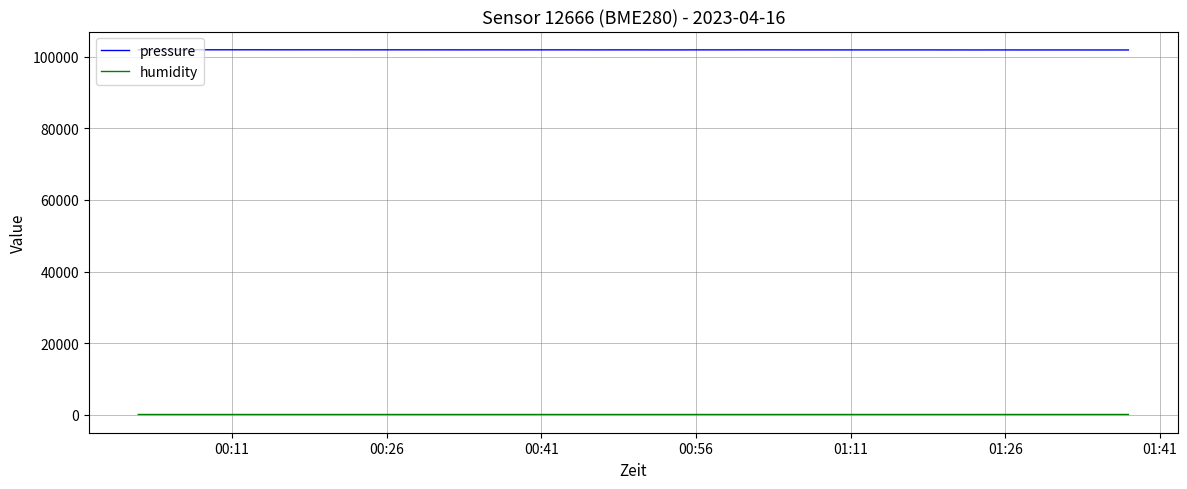

True or false: humidity and pressure cross at least once.

False